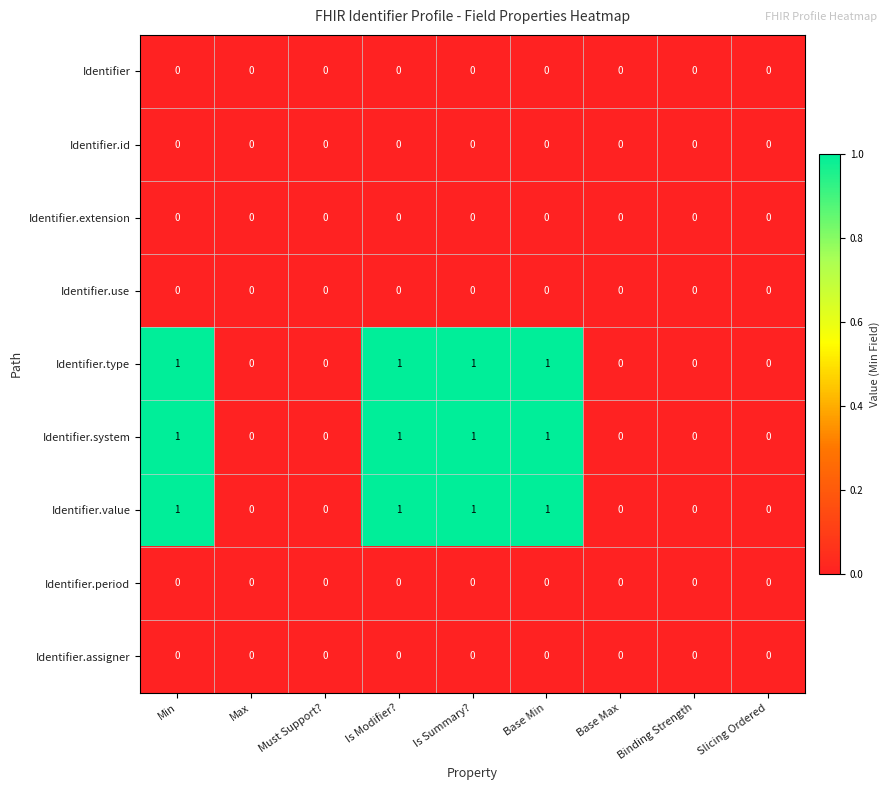

The value of Identifier.id at Base Max is 0. True or false?

True